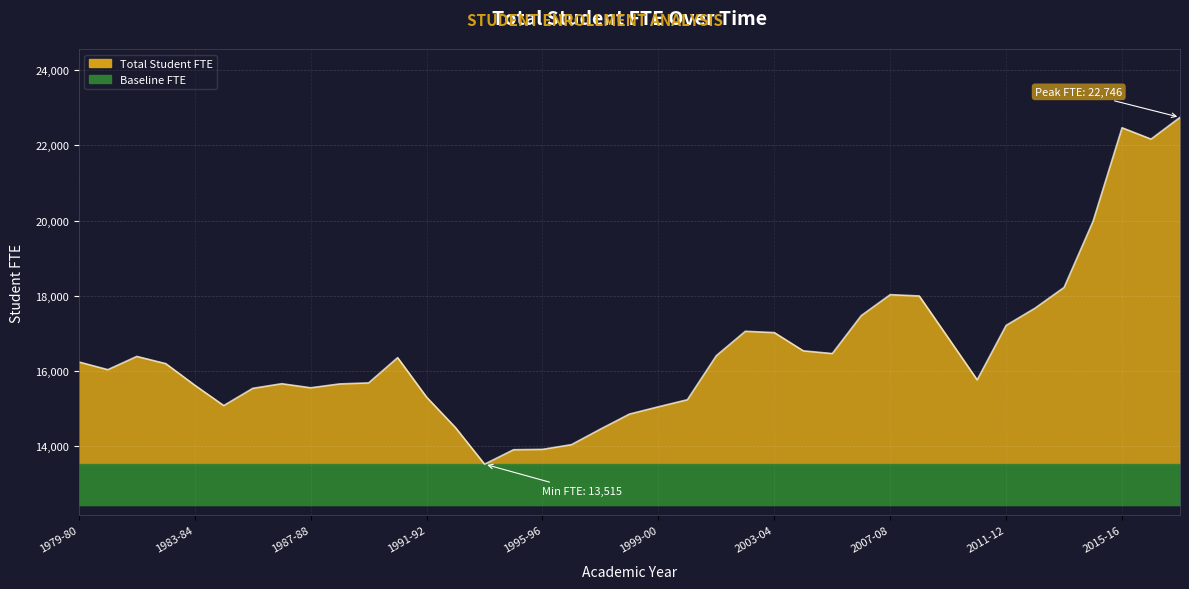

At which category does the data reach its first local peak?

1981-82